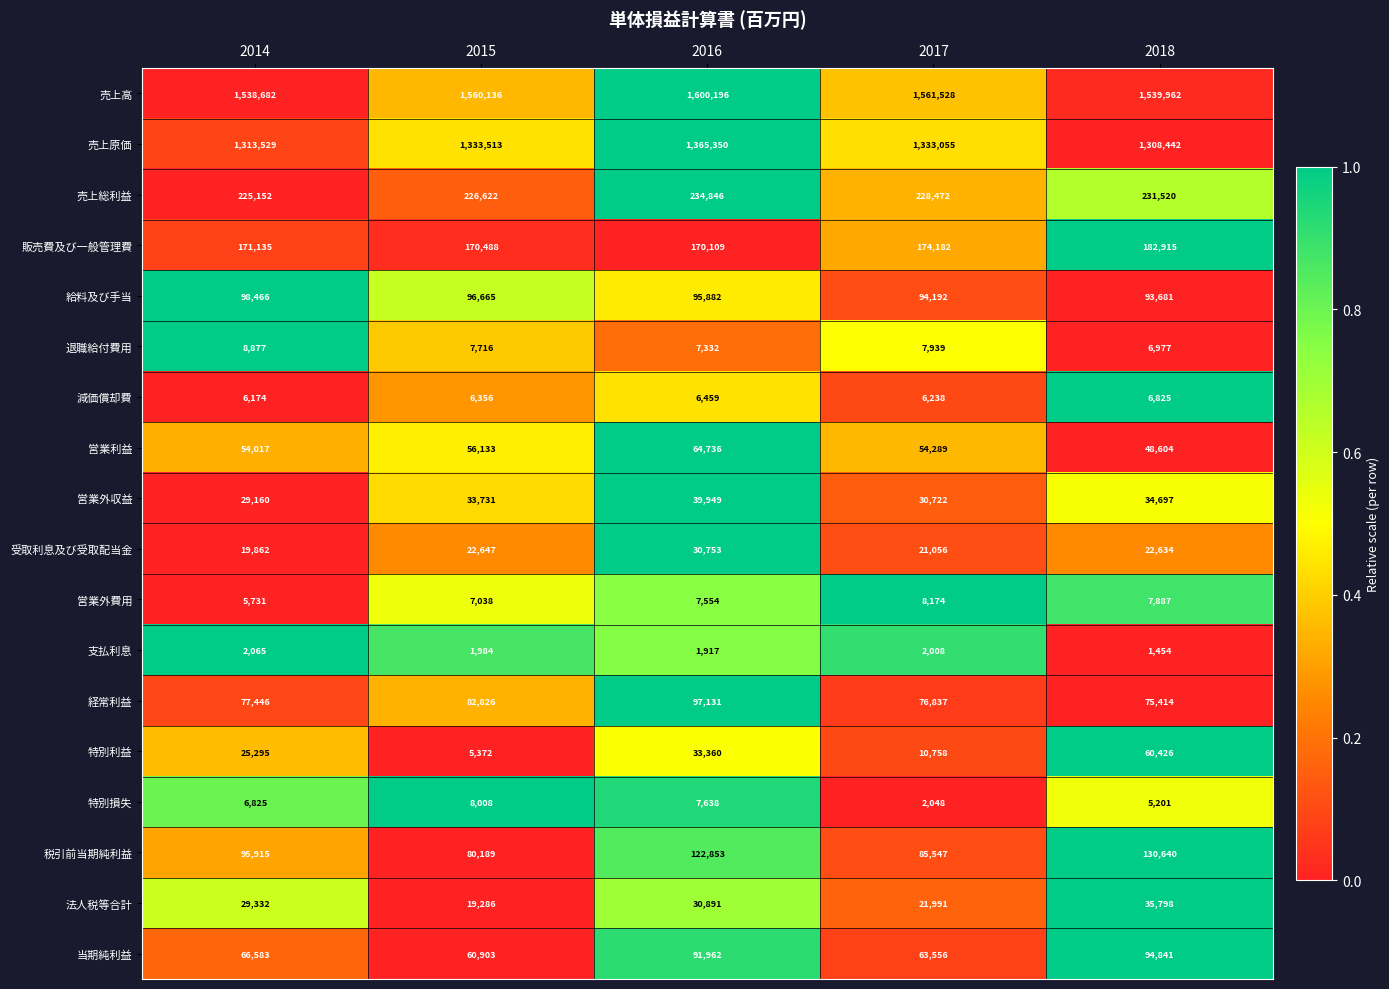

At which category is the sum across all series the highest?

2016